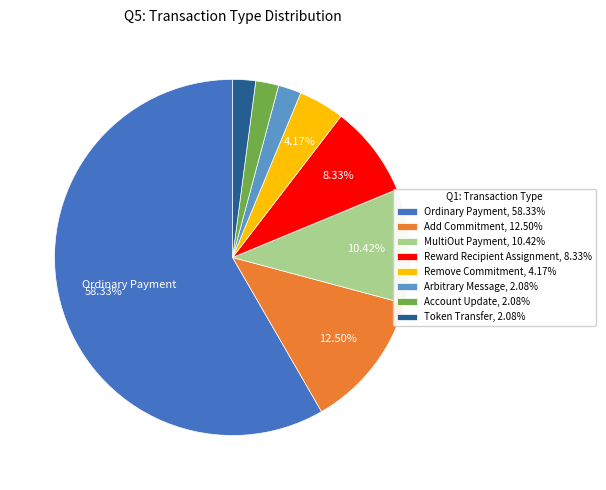

True or false: MultiOut Payment accounts for 1% of the total.

False